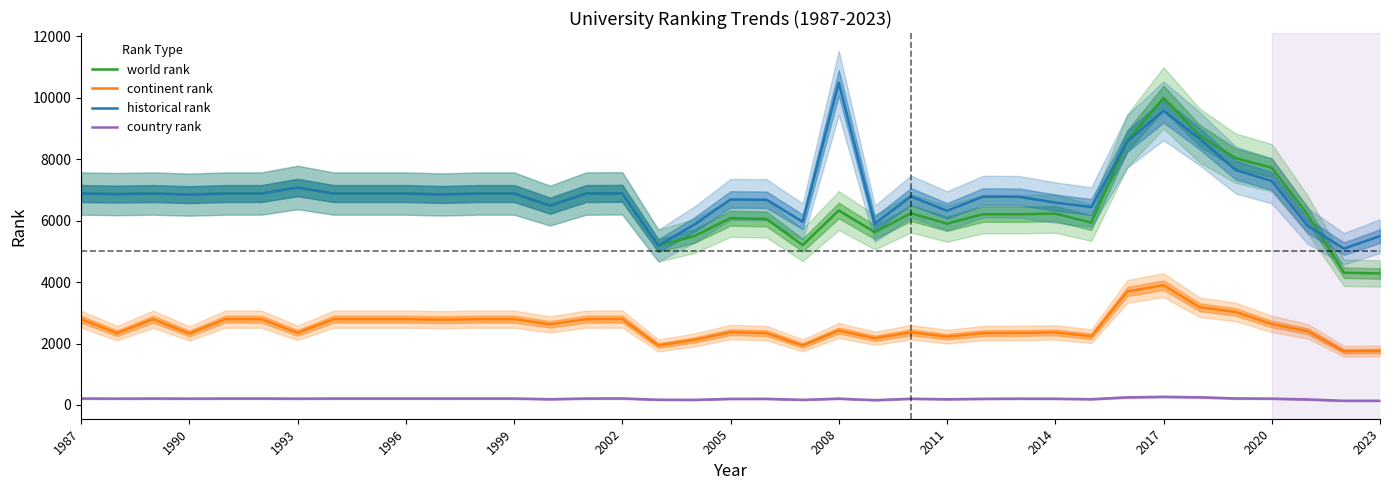

How many data points does each series have?

37